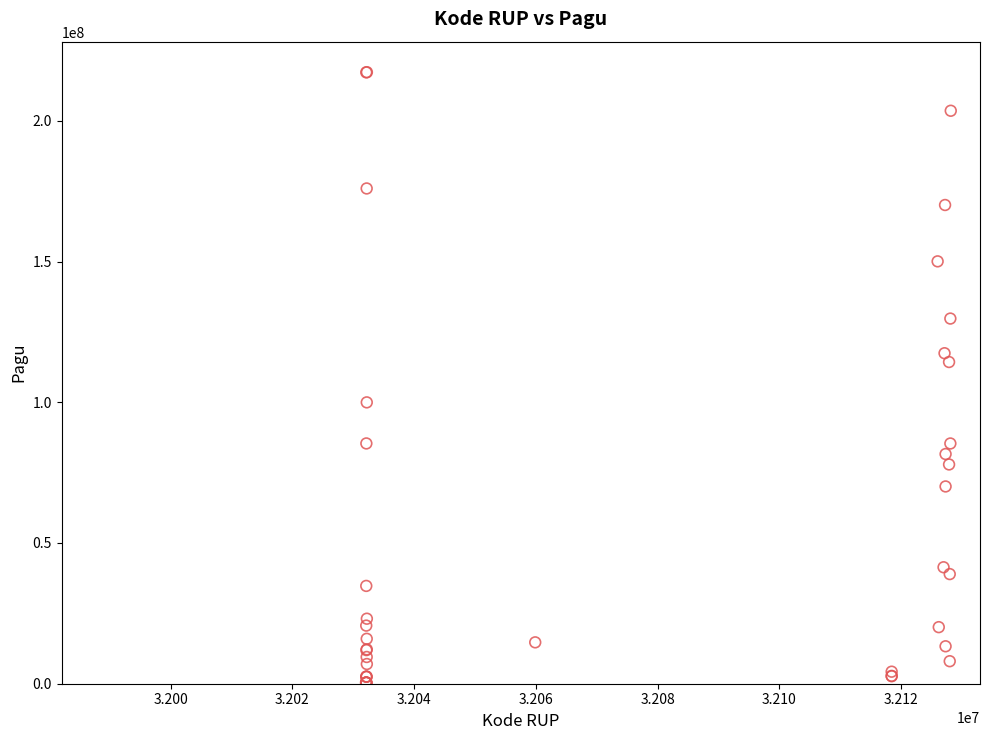

What Y value in the scatter plot is closest to 108830000?

114296000